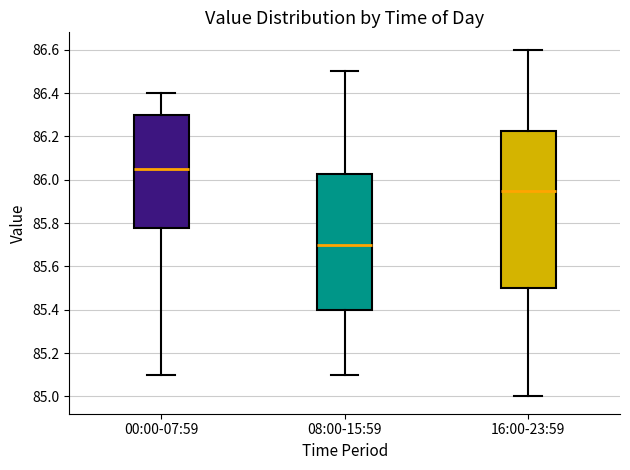

Reading left to right, read every box against the y-axis: the position of its median line, the range the box covers, and the ends of its whiskers. The values are not printed on the chart, so give them approximately, as read against the axis.

00:00-07:59: median 86.06, box 85.78 to 86.30, whiskers 85.10 to 86.40
08:00-15:59: median 85.70, box 85.40 to 86.02, whiskers 85.10 to 86.50
16:00-23:59: median 85.96, box 85.50 to 86.22, whiskers 85.00 to 86.60